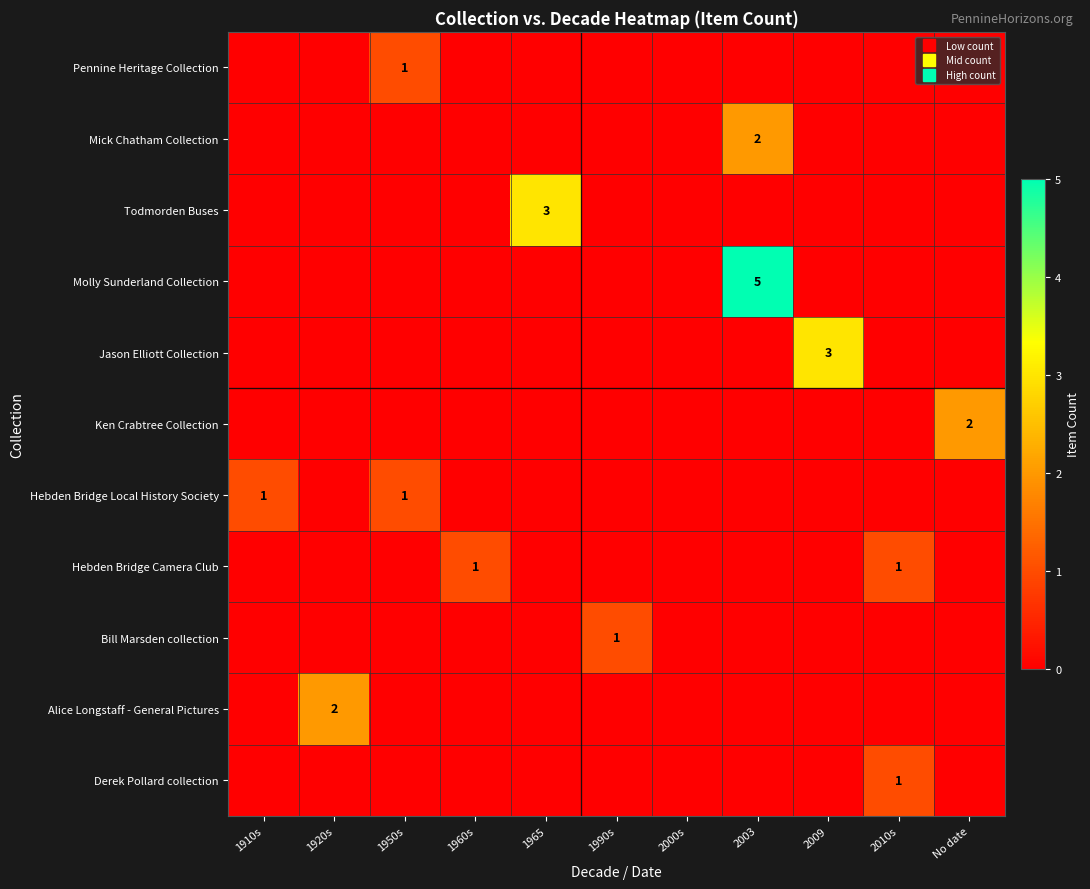

Rank the series by their maximum value, from lowest to highest.

Pennine Heritage Collection, Hebden Bridge Local History Society, Hebden Bridge Camera Club, Bill Marsden collection, Derek Pollard collection, Mick Chatham Collection, Ken Crabtree Collection, Alice Longstaff - General Pictures, Todmorden Buses, Jason Elliott Collection, Molly Sunderland Collection